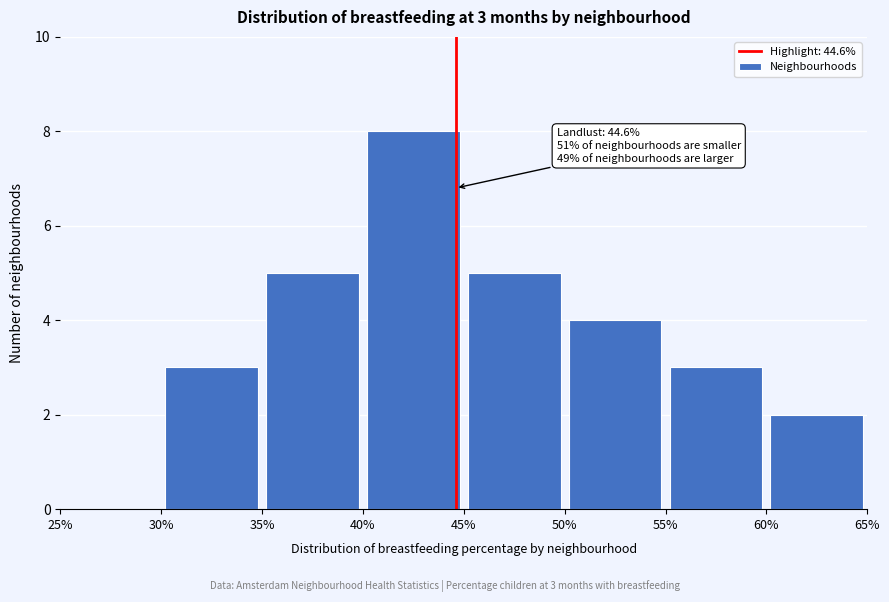

Over which range of the x-axis is the bar tallest?

40% to 45%